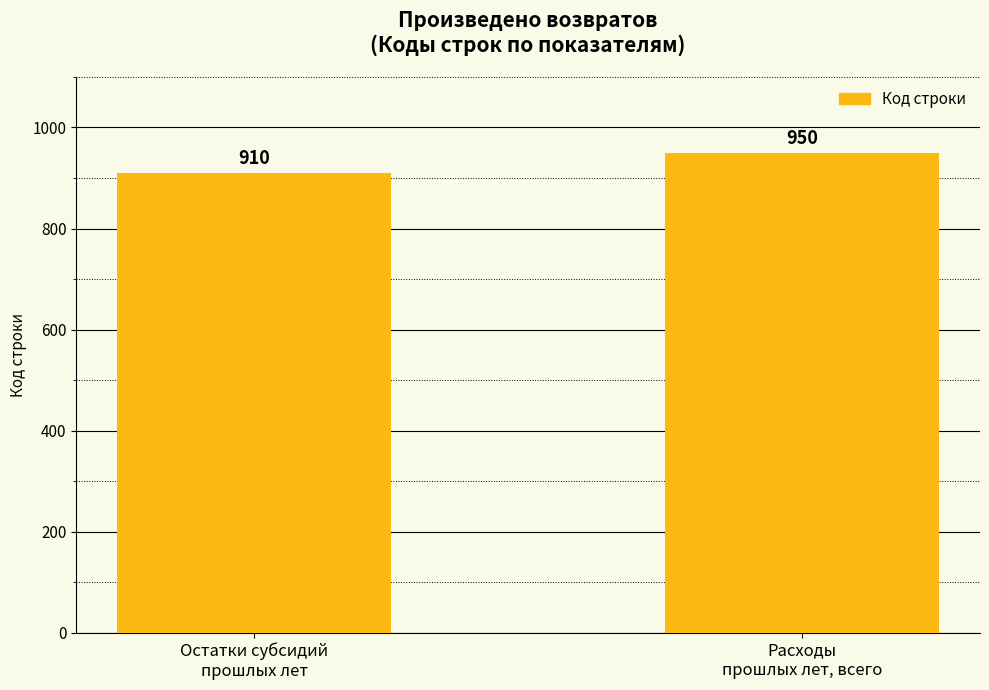

Where is the data nearest to the value 930?

Остатки субсидий
прошлых лет